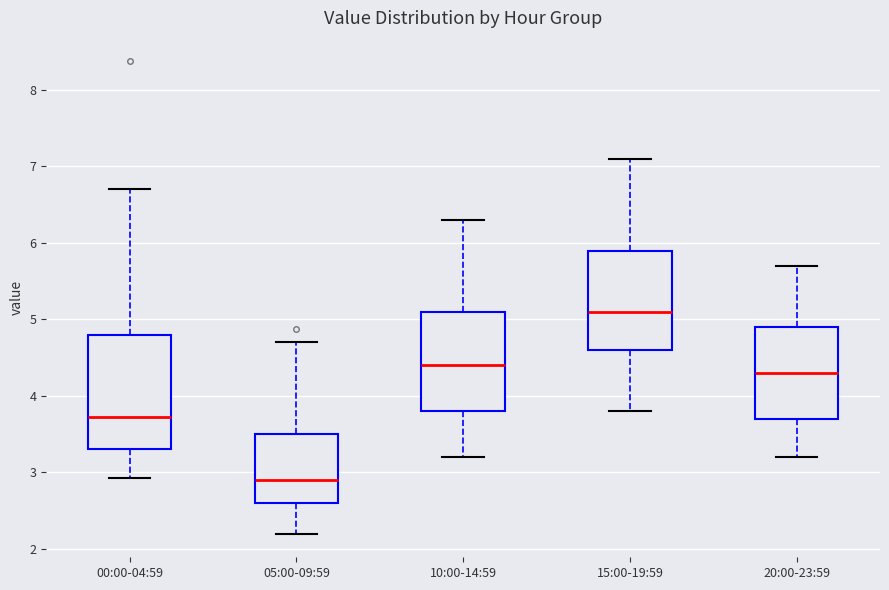

Reading left to right, transcribe this box plot: for each box, give where its median line is, the range the box spans, and where its two whiskers end, as read against the y-axis. The values are not printed on the chart, so give them approximately, as read against the axis.

00:00-04:59: median 3.7, box 3.3 to 4.8, whiskers 2.9 to 6.7
05:00-09:59: median 2.9, box 2.6 to 3.5, whiskers 2.2 to 4.7
10:00-14:59: median 4.4, box 3.8 to 5.1, whiskers 3.2 to 6.3
15:00-19:59: median 5.1, box 4.6 to 5.9, whiskers 3.8 to 7.1
20:00-23:59: median 4.3, box 3.7 to 4.9, whiskers 3.2 to 5.7